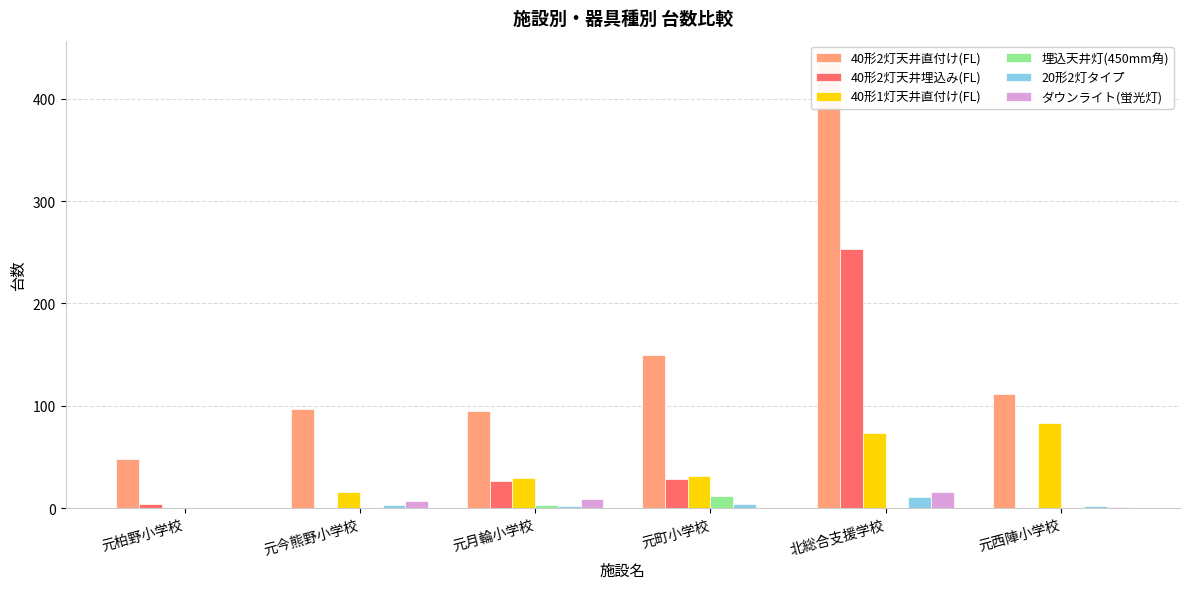

What is the average value of the ダウンライト(蛍光灯) series?

6